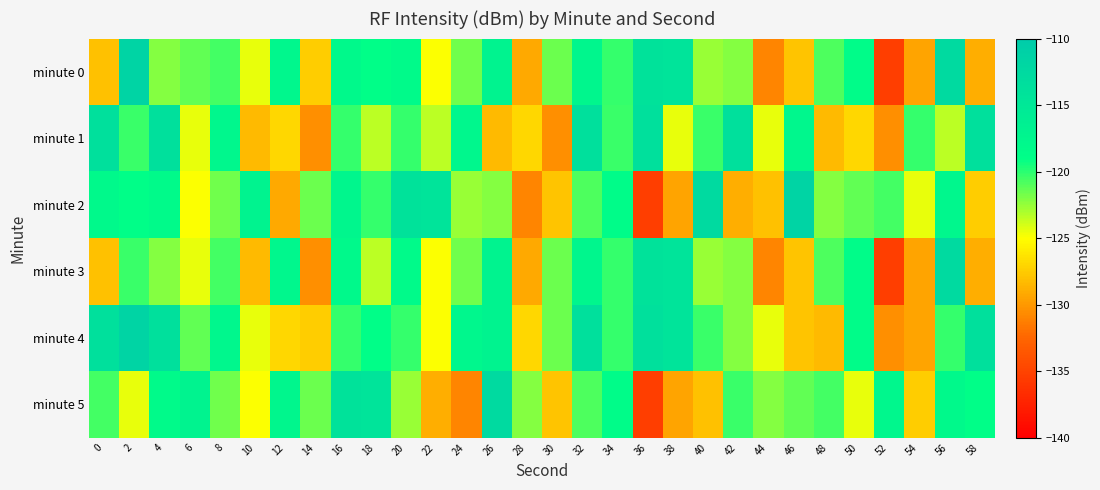

Count the number of data series in this chart.

6